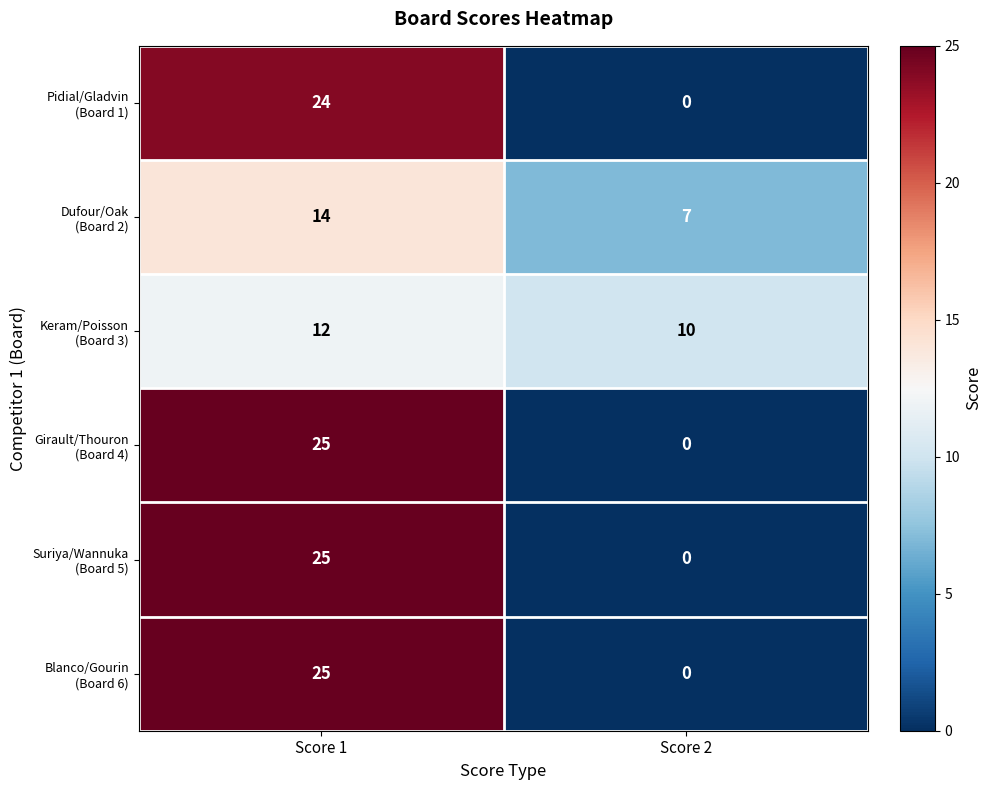

What is the difference between the highest and lowest values at Score 2?

10